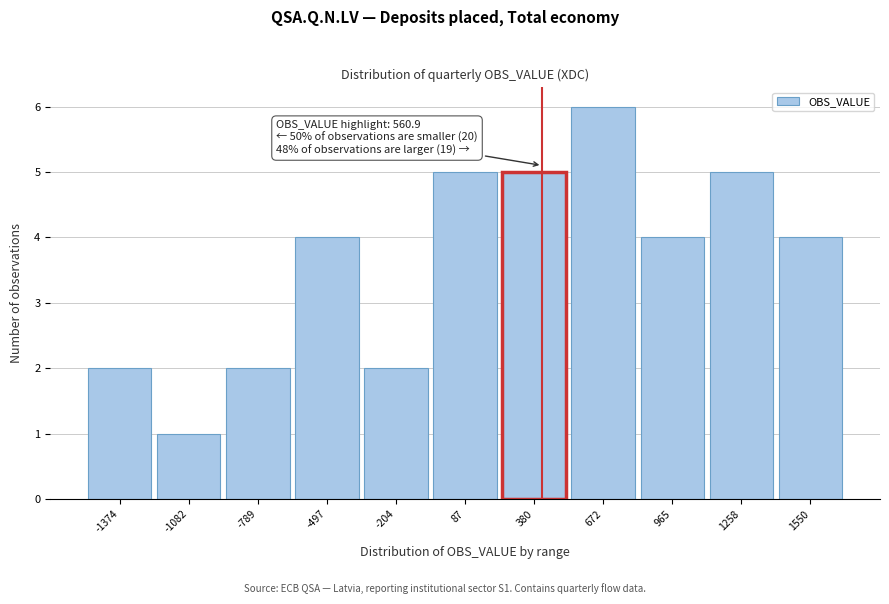

Reading left to right, what are all the values shown in this chart?

2	1	2	4	2	5	5	6	4	5	4